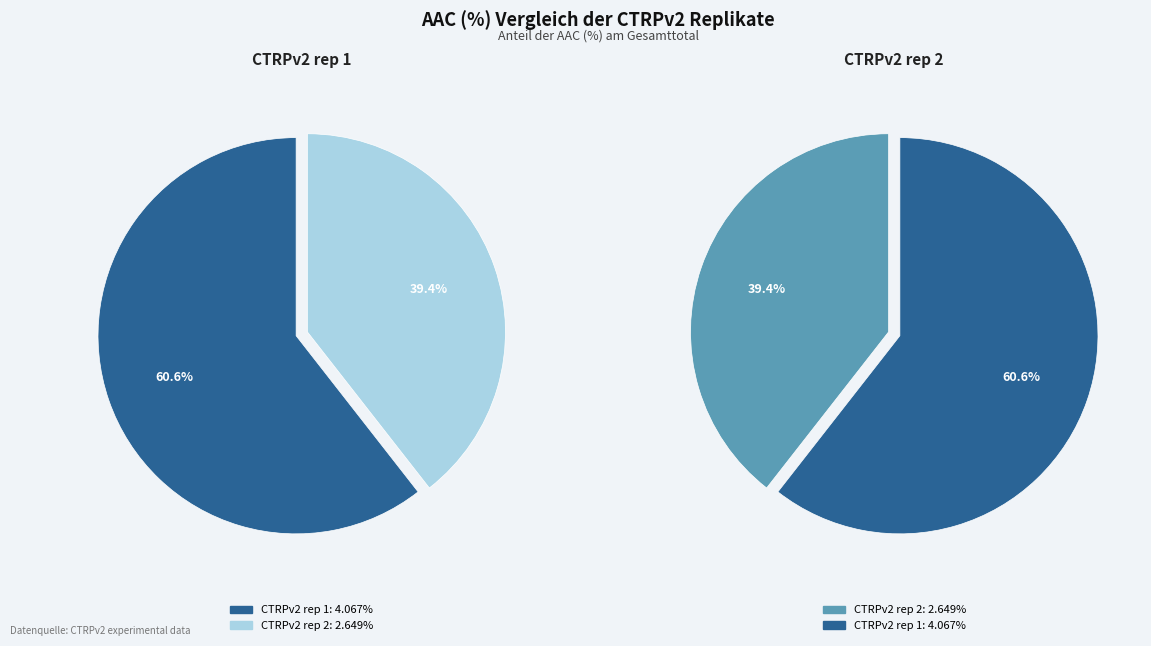

What portion of the pie excludes CTRPv2 rep 2?

60.6%